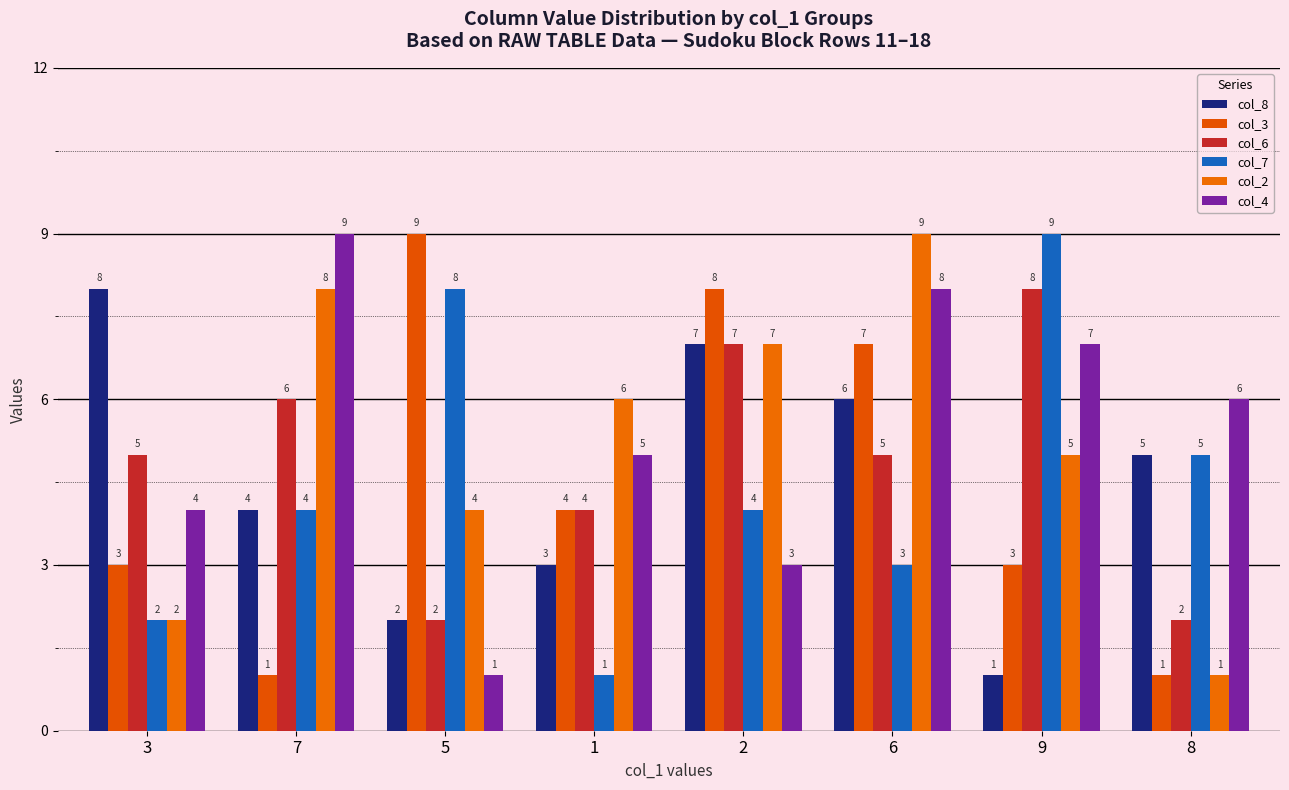

Reading right to left, transcribe all the data shown in this chart.

col_8: 8=5	9=1	6=6	2=7	1=3	5=2	7=4	3=8
col_3: 8=1	9=3	6=7	2=8	1=4	5=9	7=1	3=3
col_6: 8=2	9=8	6=5	2=7	1=4	5=2	7=6	3=5
col_7: 8=5	9=9	6=3	2=4	1=1	5=8	7=4	3=2
col_2: 8=1	9=5	6=9	2=7	1=6	5=4	7=8	3=2
col_4: 8=6	9=7	6=8	2=3	1=5	5=1	7=9	3=4